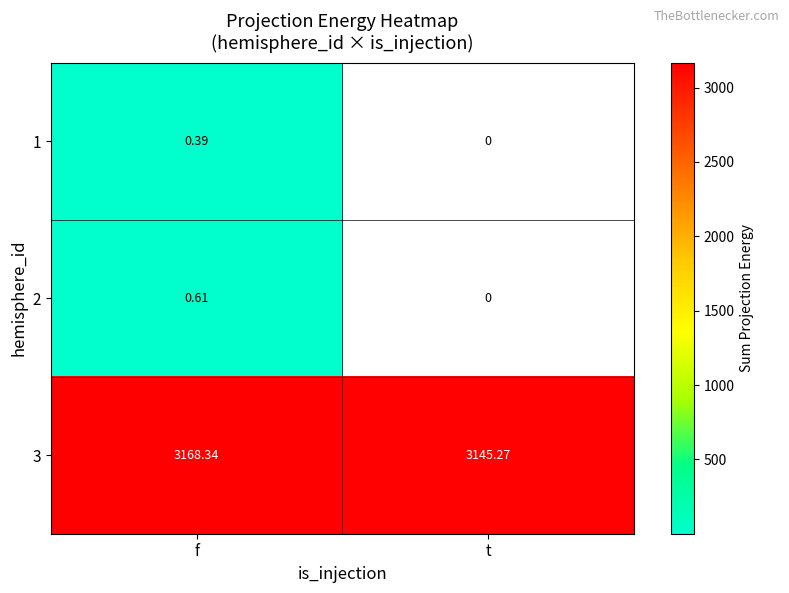

At which label does 3 first exceed 3168?

f